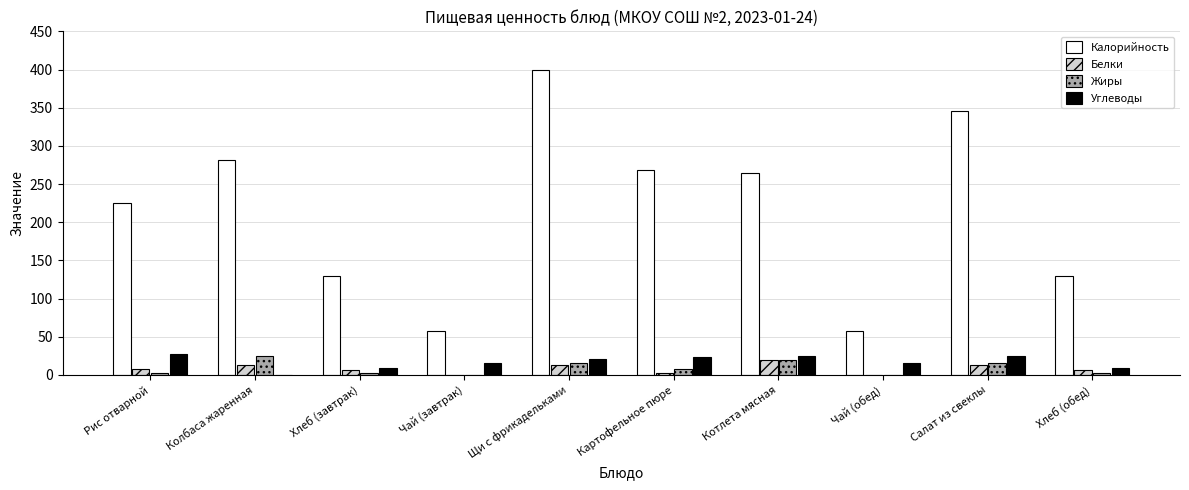

The value of Углеводы at Котлета мясная is 25.0. True or false?

True